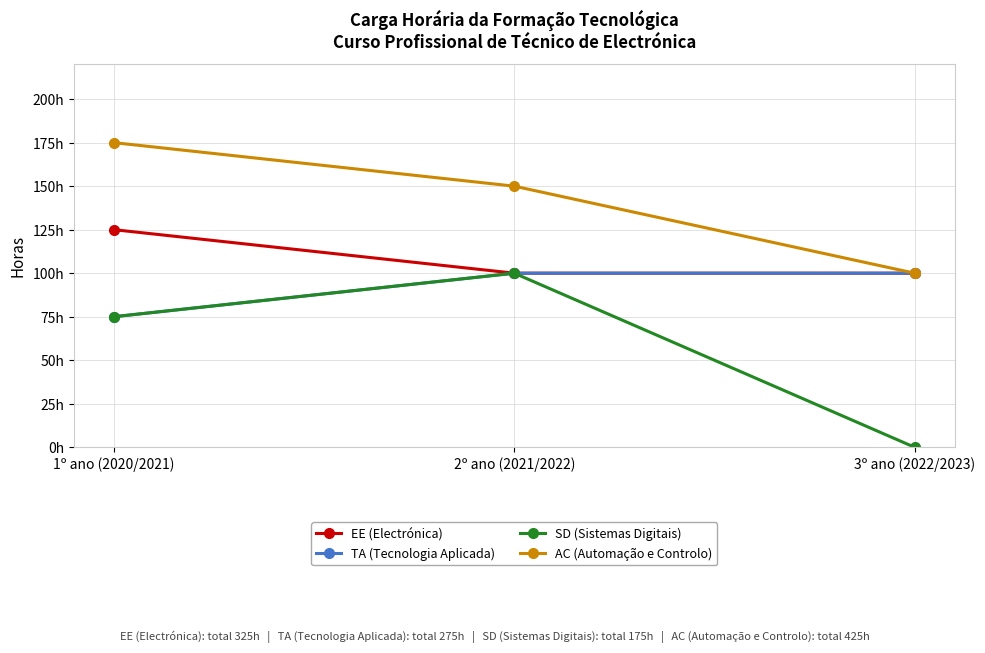

What is the difference between the maximum and minimum values in the EE (Electrónica) series?

25